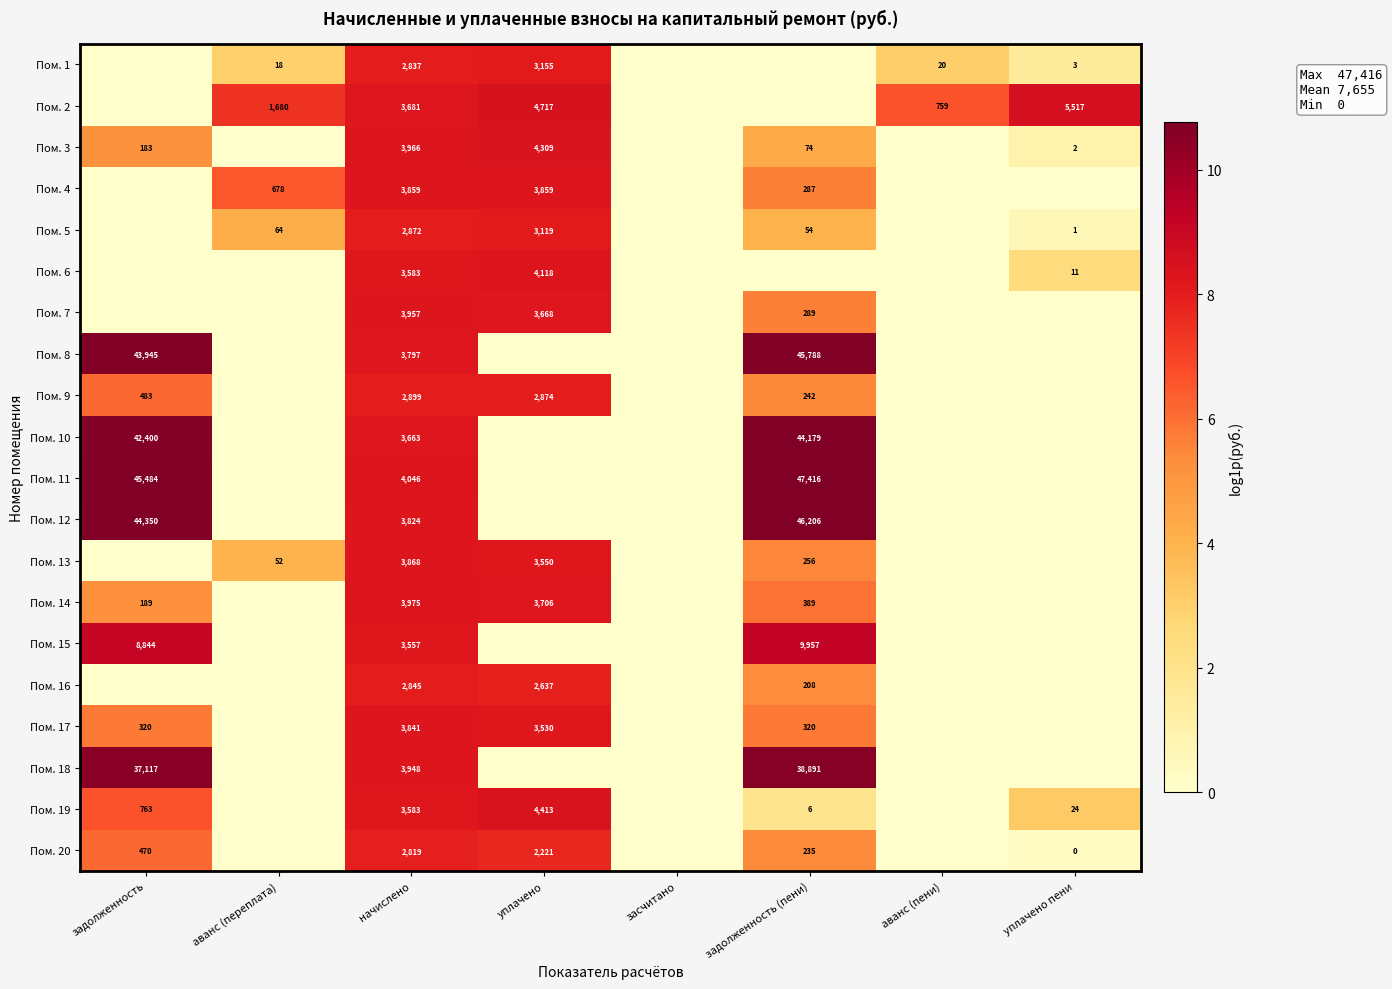

Which has a higher value, уплачено or аванс (пени)?

уплачено